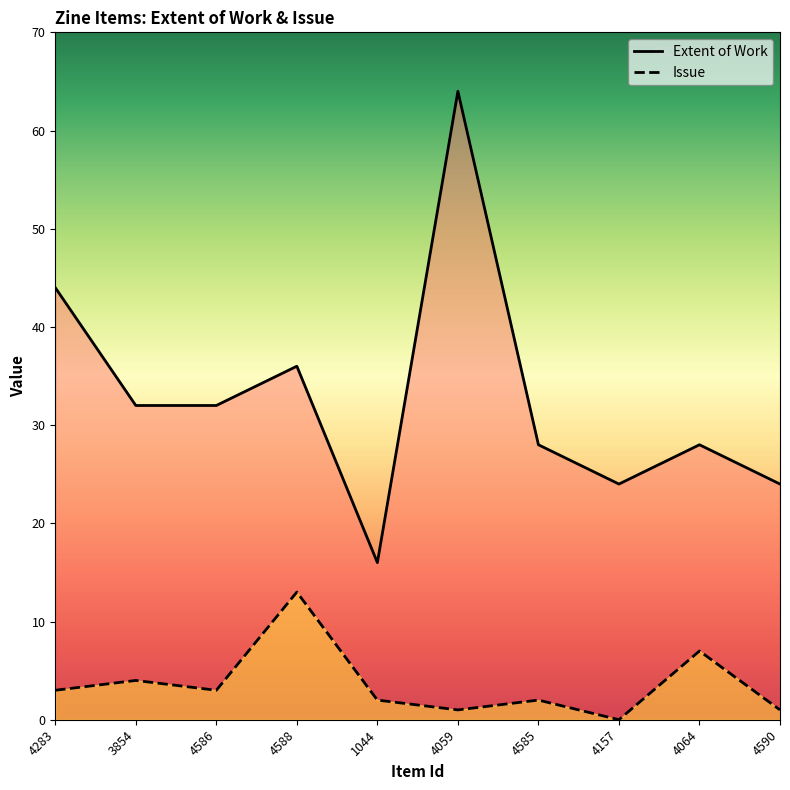

True or false: Issue has more than 1 interior local peaks.

True